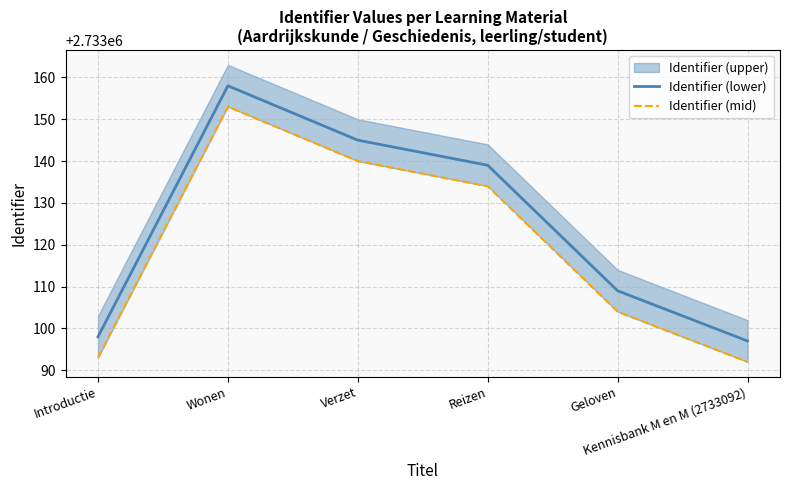

What is the maximum value for Identifier (lower)?

2733158